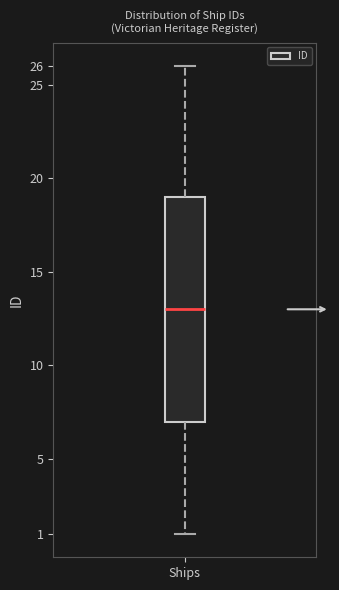

Where does the lower whisker of the box for Ships end on the y-axis? The values are not printed on the chart, so give them approximately, as read against the axis.

1